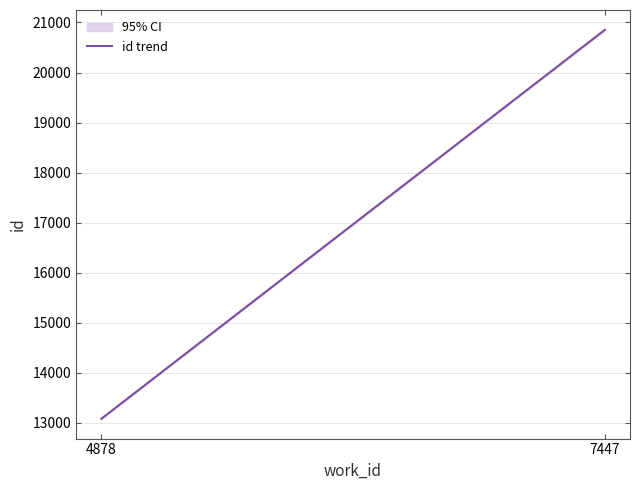

At which category does the chart reach its peak across all series?

7447